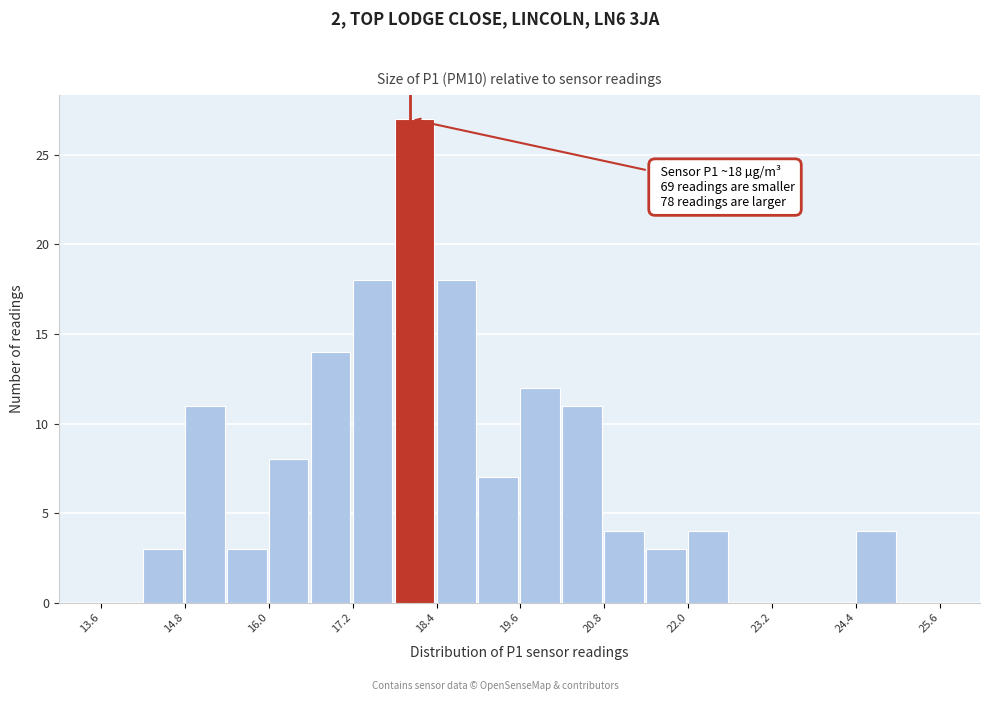

Read against the x-axis, roughly where is the centre of the tallest bar?

18.0